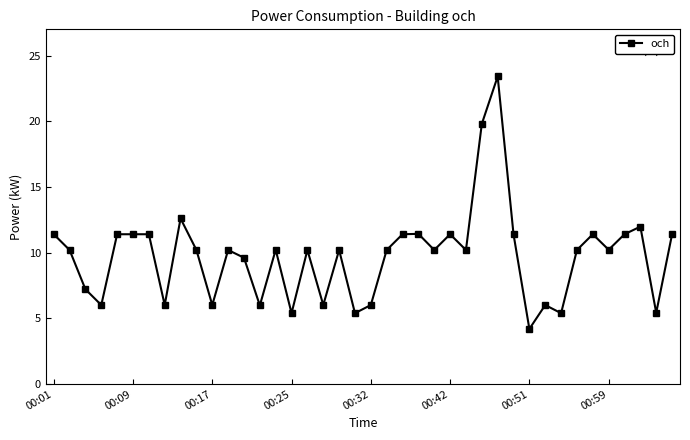

What is the sum of all values?

390.1